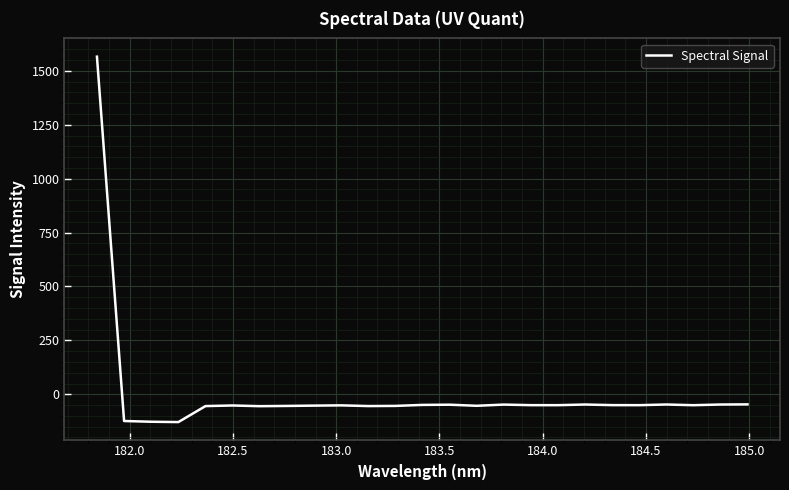

What is the maximum value shown in the chart?

1565.5